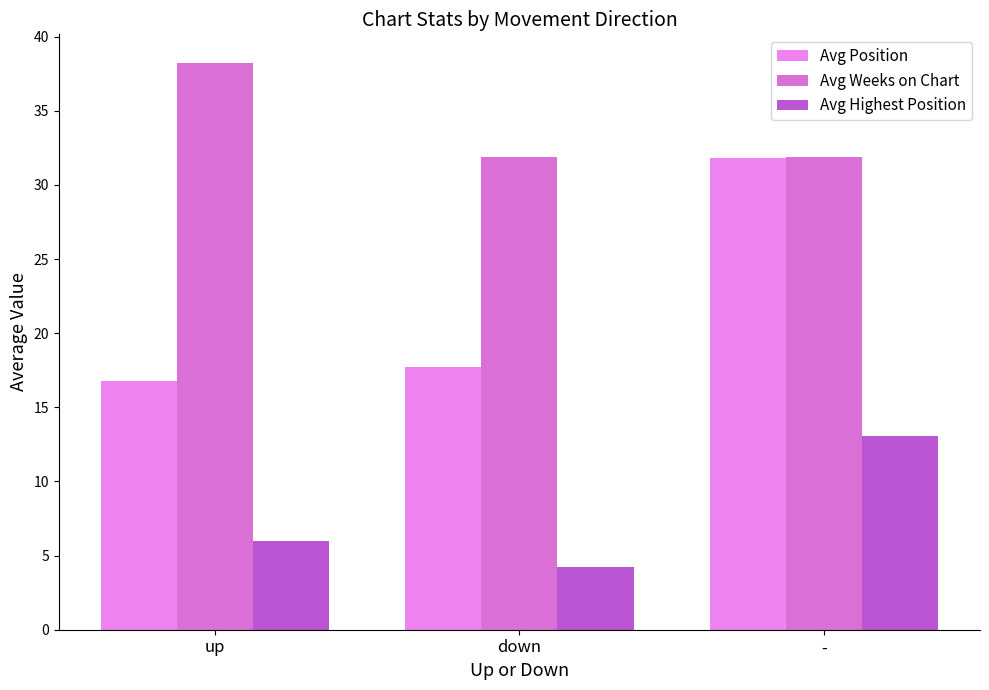

The value of Avg Highest Position at up is 10.4. True or false?

False